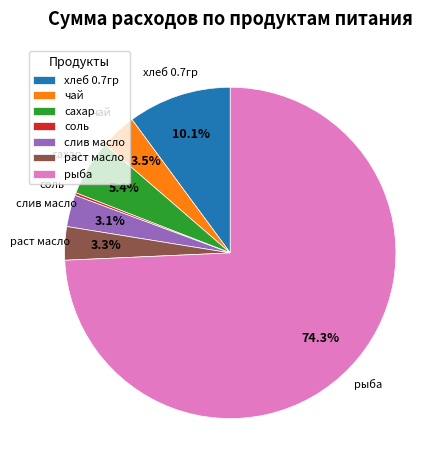

Is рыба the majority of the pie?

Yes